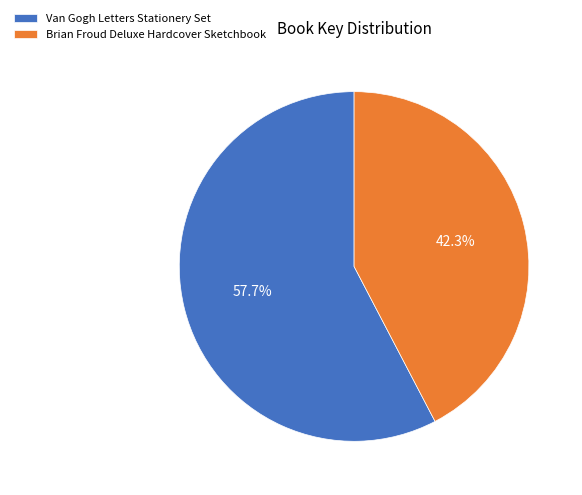

What percentage is NOT represented by Van Gogh Letters Stationery Set?

42.3%